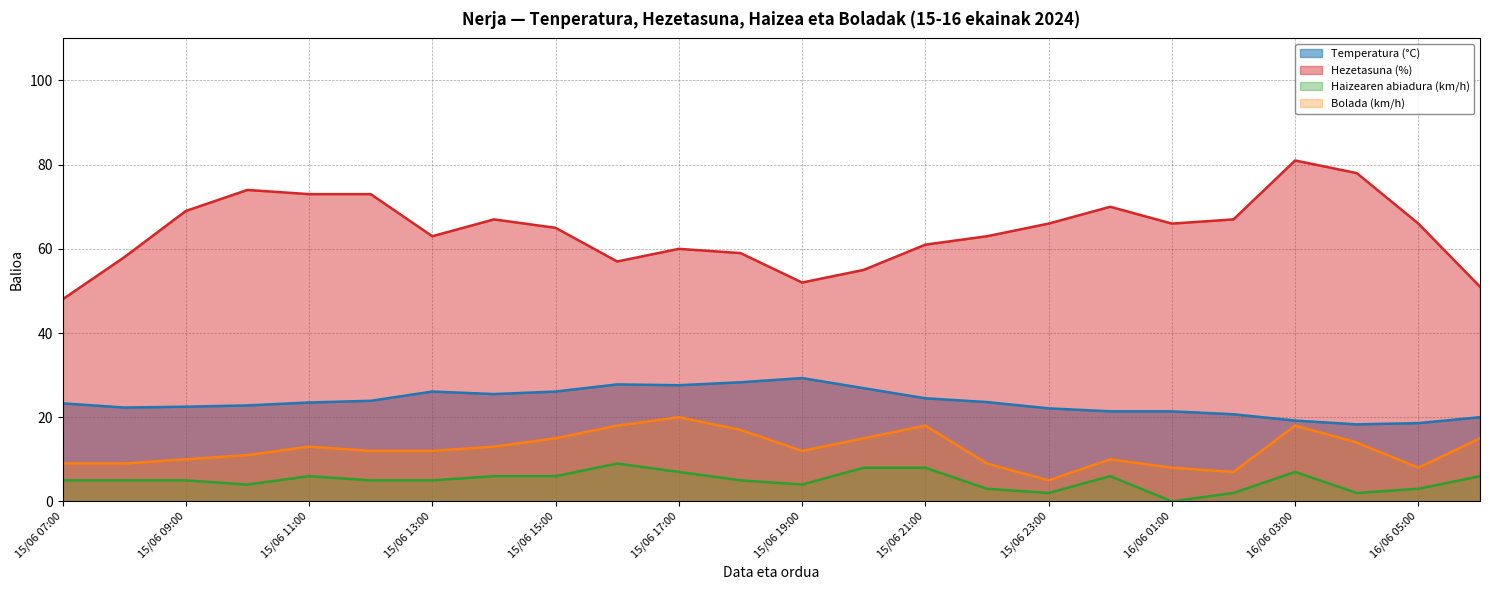

How many series are shown in this chart?

4